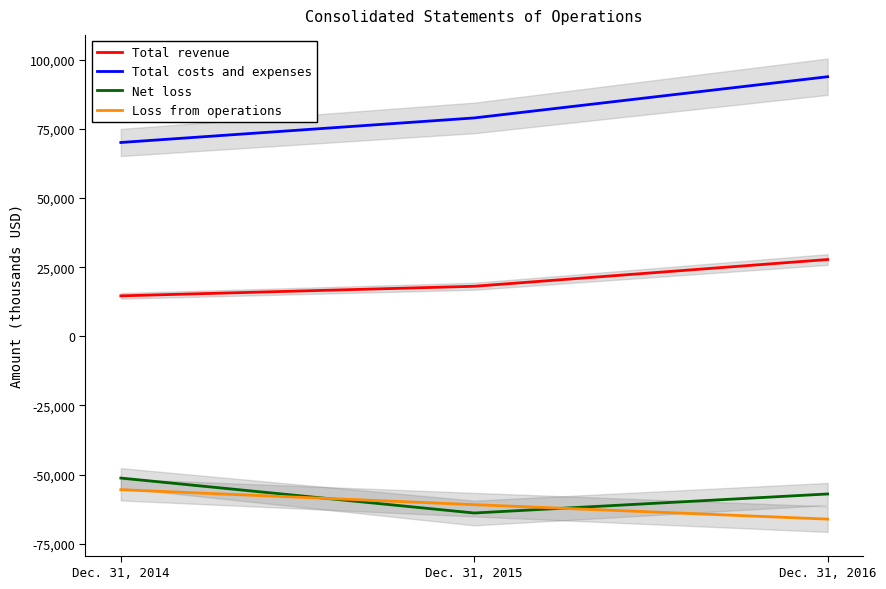

What is the sum of all Total revenue values?

60500